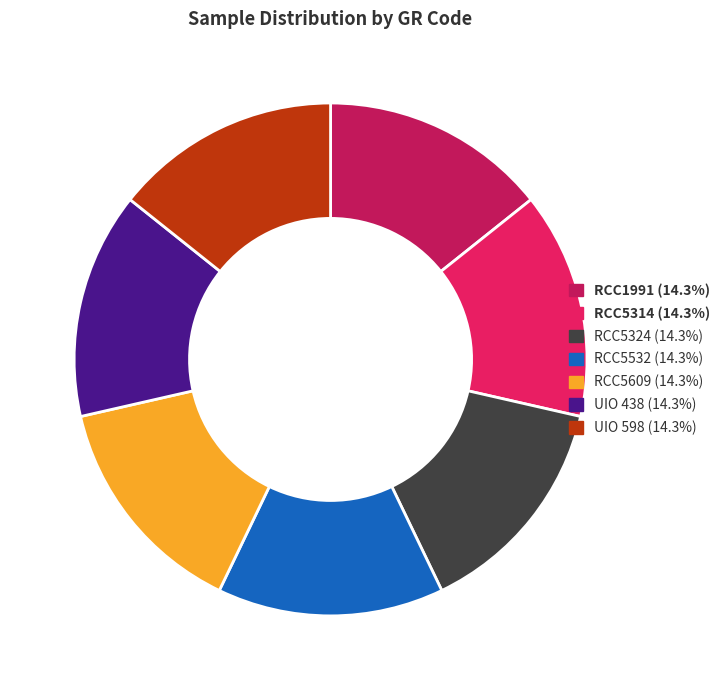

Count the number of slices in the pie.

7